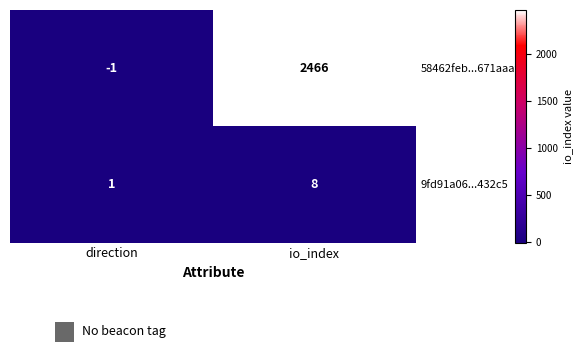

At which category is the sum across all series the highest?

io_index